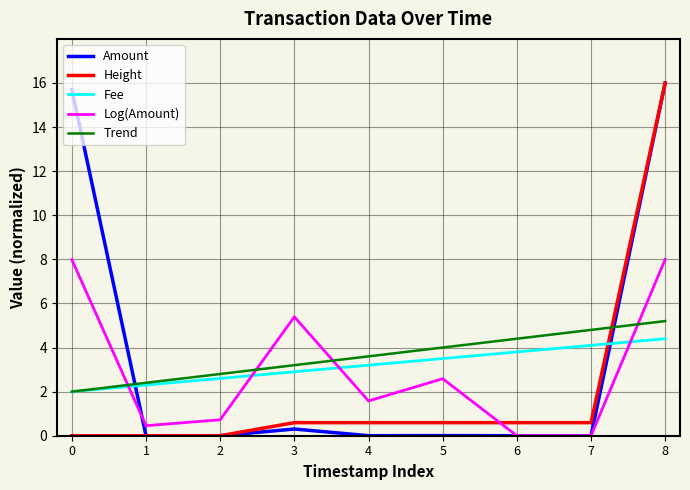

What is the maximum value for Trend?

5.2